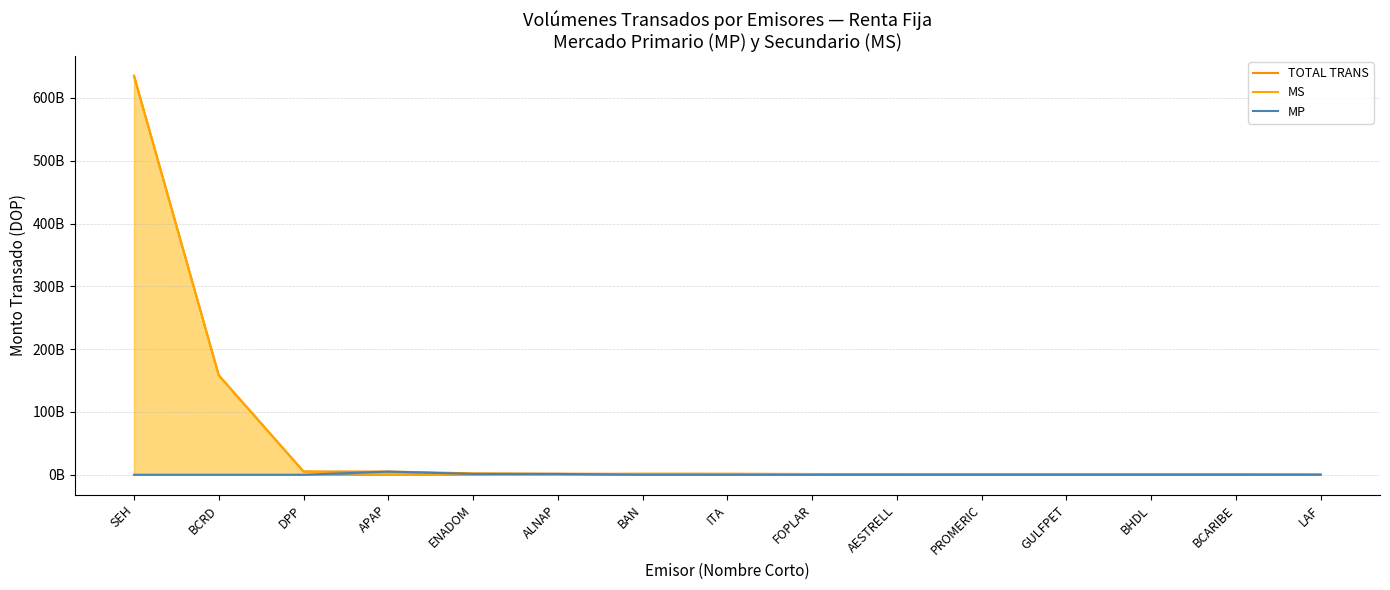

True or false: TOTAL TRANS and MP cross at least once.

False